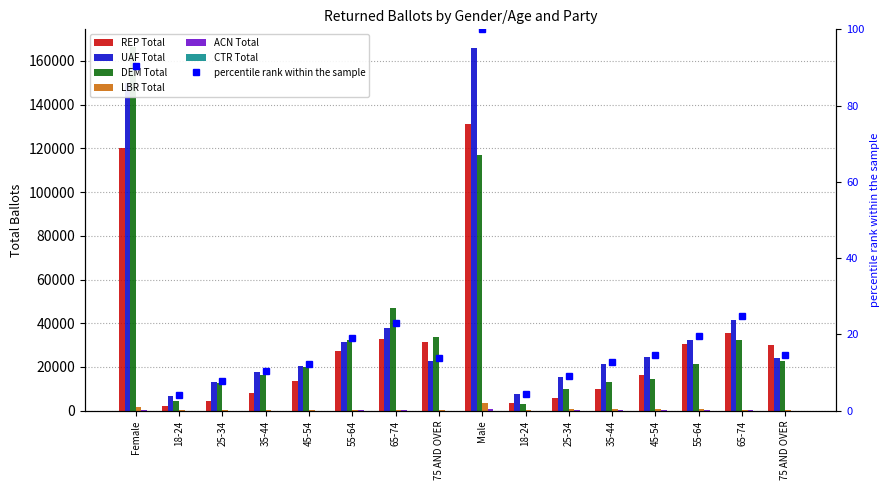

Reading left to right, what are all the values shown in this chart?

REP Total: Female=120058	18-24=2122	25-34=4555	35-44=8267	45-54=13666	55-64=27227	65-74=32813	75 AND OVER=31403	Male=130960	18-24=3317	25-34=5778	35-44=9731	45-54=16191	55-64=30439	65-74=35468	75 AND OVER=30028
UAF Total: Female=150129	18-24=6920	25-34=12964	35-44=17480	45-54=20403	55-64=31457	65-74=38004	75 AND OVER=22886	Male=166147	18-24=7463	25-34=15288	35-44=21163	45-54=24350	55-64=32339	65-74=41289	75 AND OVER=24222
DEM Total: Female=166177	18-24=4340	25-34=12619	35-44=16410	45-54=19947	55-64=32192	65-74=47058	75 AND OVER=33605	Male=116855	18-24=3011	25-34=10054	35-44=13042	45-54=14688	55-64=21316	65-74=32227	75 AND OVER=22512
LBR Total: Female=1707	18-24=98	25-34=252	35-44=368	45-54=295	55-64=304	65-74=283	75 AND OVER=107	Male=3580	18-24=150	25-34=596	35-44=858	45-54=743	55-64=606	65-74=454	75 AND OVER=173
ACN Total: Female=441	18-24=17	25-34=37	35-44=61	45-54=64	55-64=114	65-74=95	75 AND OVER=53	Male=857	18-24=27	25-34=105	35-44=149	45-54=178	55-64=189	65-74=142	75 AND OVER=67
CTR Total: Female=13	18-24=2	25-34=1	35-44=4	45-54=1	55-64=1	65-74=2	75 AND OVER=2	Male=19	18-24=4	25-34=6	35-44=2	45-54=1	55-64=4	65-74=1	75 AND OVER=1